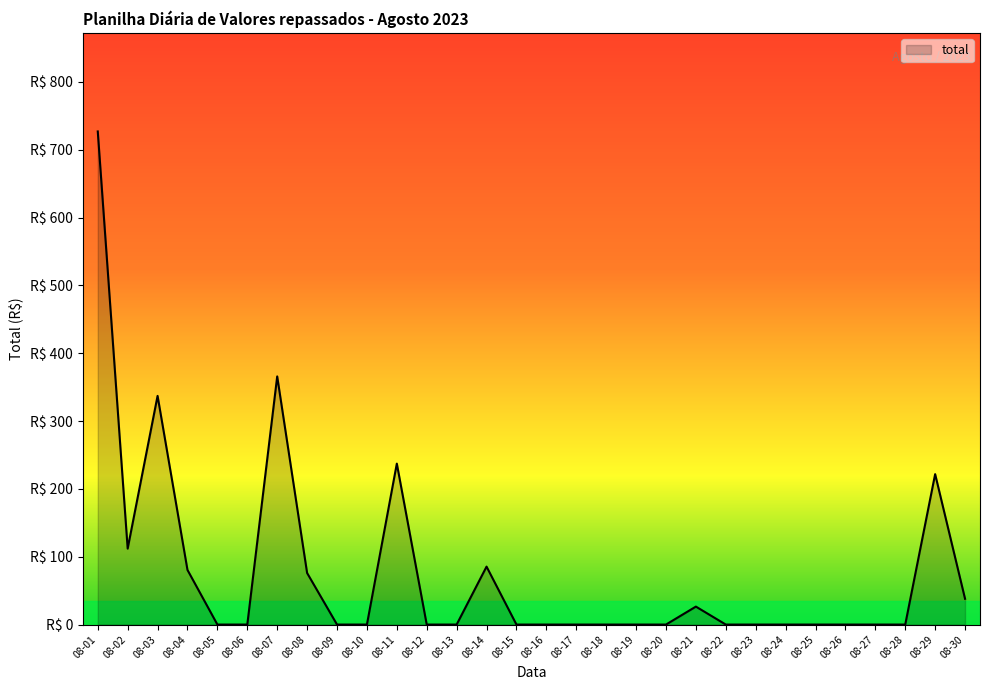

Is this an area chart (filled region under the line)?

Yes